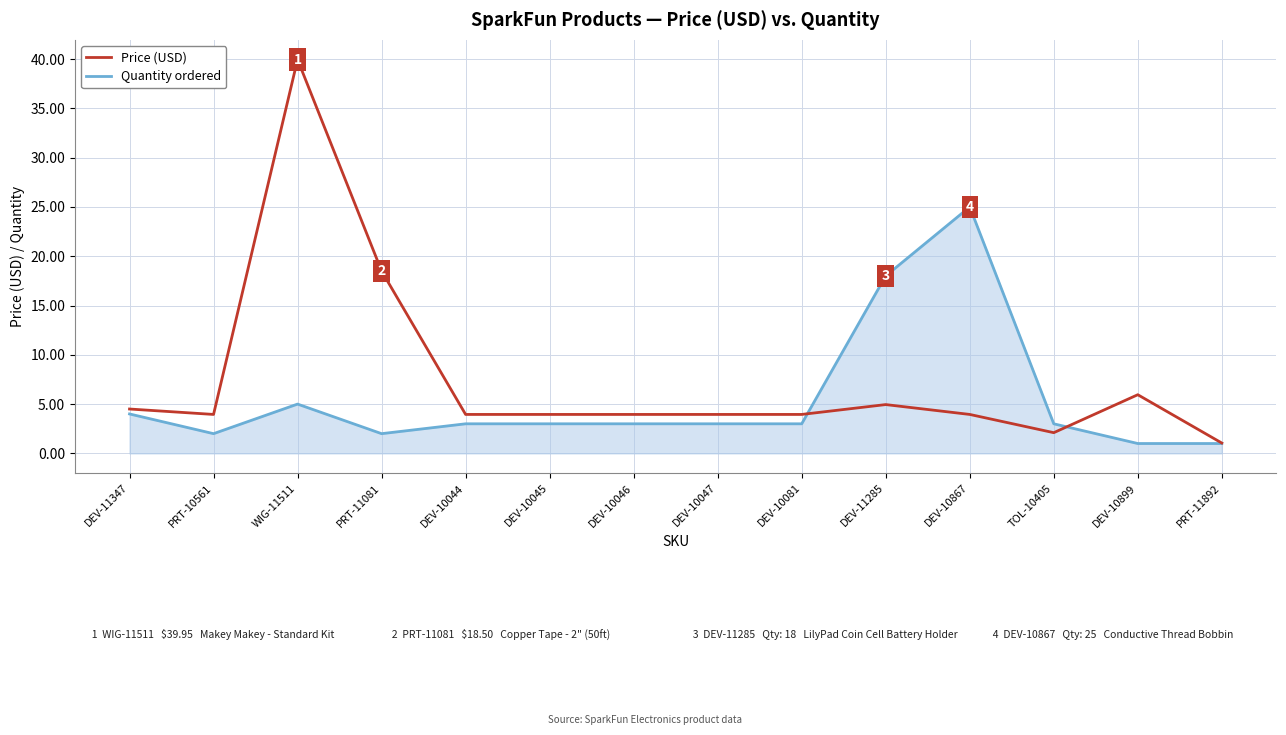

What is the minimum value for Quantity ordered?

1.0